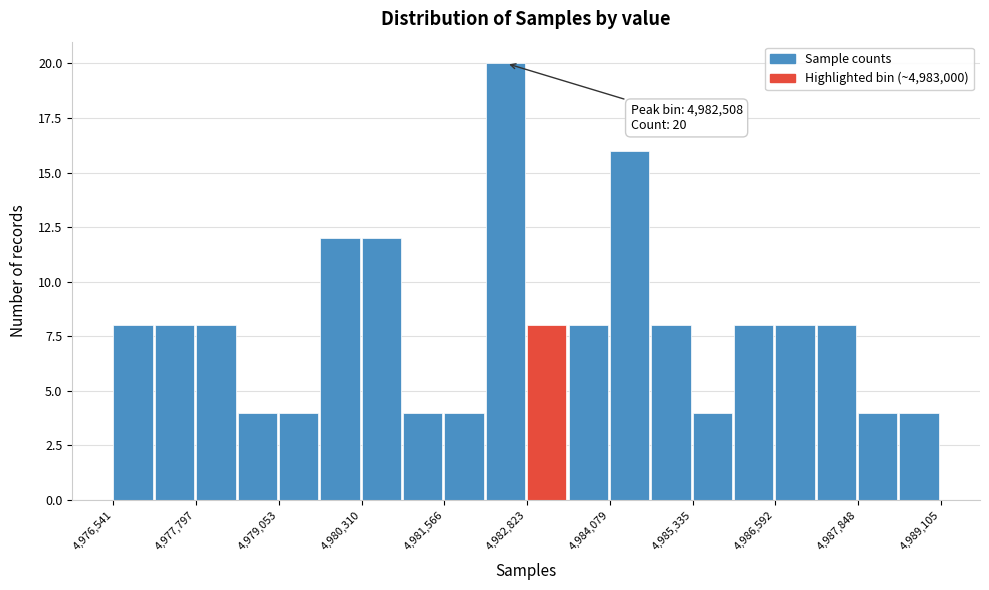

Read against the x-axis, roughly where is the centre of the tallest bar?

4982400